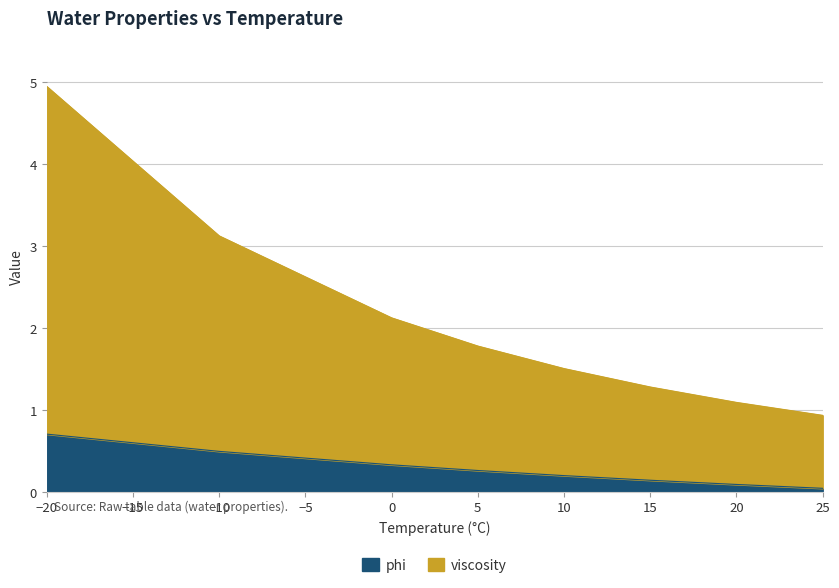

Reading left to right, what are all the values shown in this chart?

phi: 0.7	0.5	0.3	0.3	0.2	0.1	0.1	0.0
viscosity: 4.9	3.1	2.1	1.8	1.5	1.3	1.1	0.9